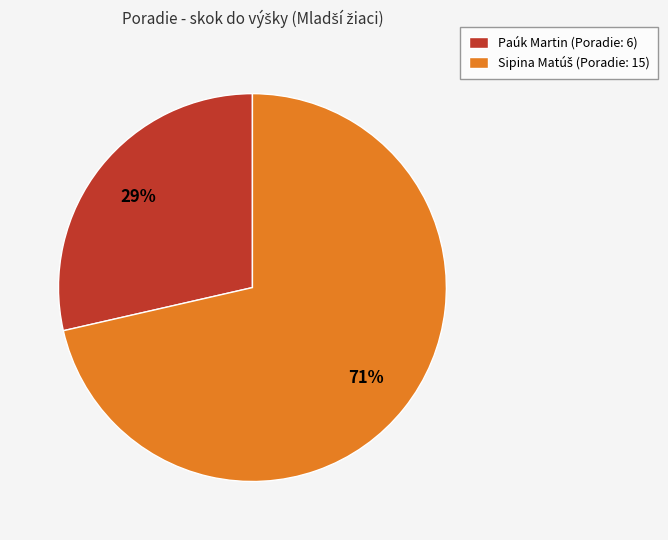

How many segments does this pie chart have?

2